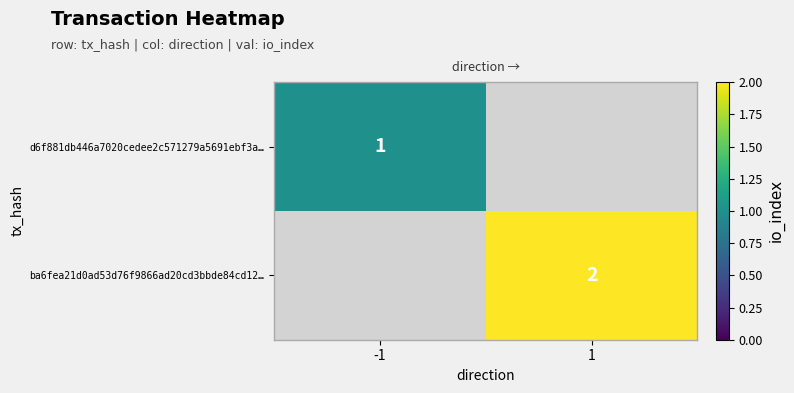

Is it true that ba6fea21d0ad53d76f9866ad20cd3bbde84cd12… equals 2 at 1?

True